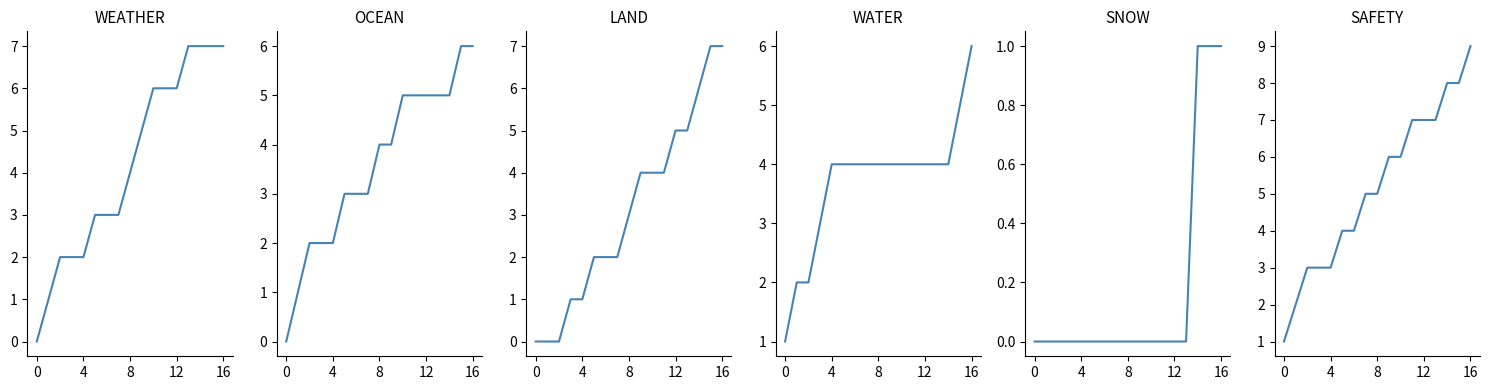

Which series has the largest range (max minus min)?

SAFETY